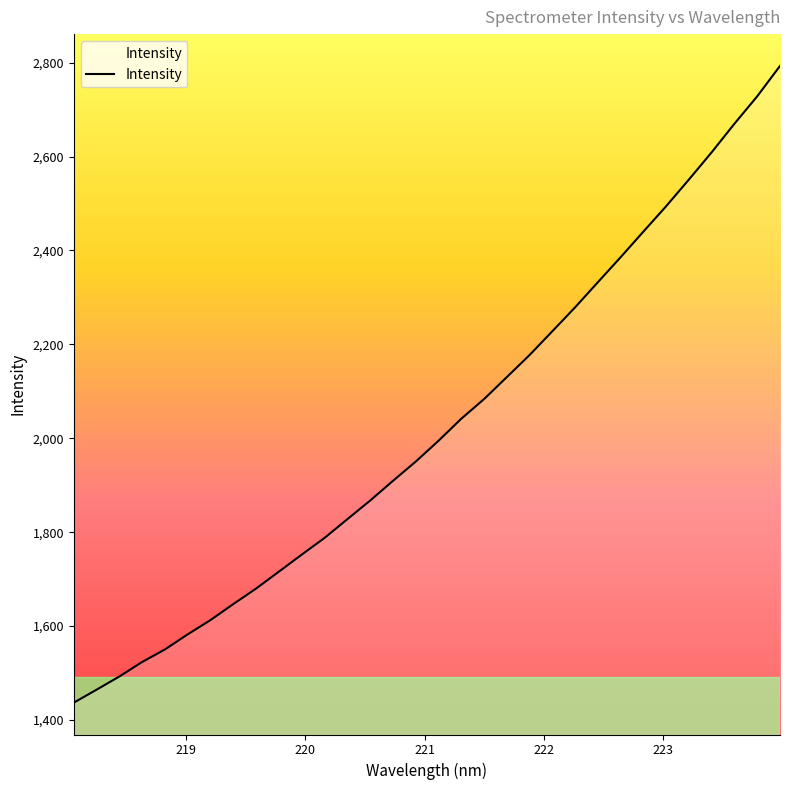

What is the greatest value displayed?

2793.1